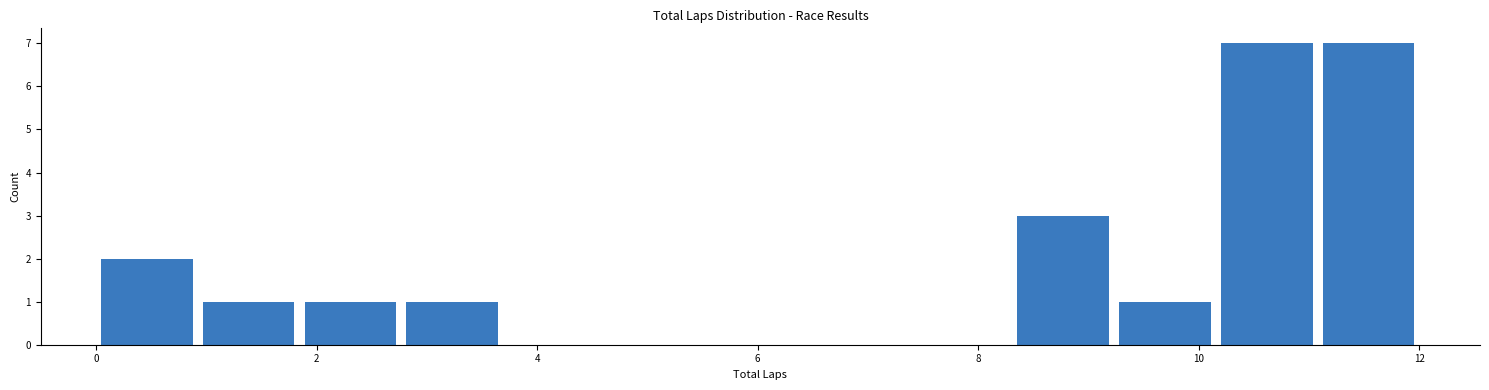

Reading left to right, transcribe this chart: for each bar, give the range it covers on the x-axis and its height. Neither the bar edges nor the heights are printed on the chart, so give them approximately, as read against the axes.

0.0 to 1.0: 2
1.0 to 1.8: 1
1.8 to 2.8: 1
2.8 to 3.6: 1
3.6 to 4.6: 0
4.6 to 5.6: 0
5.6 to 6.4: 0
6.4 to 7.4: 0
7.4 to 8.4: 0
8.4 to 9.2: 3
9.2 to 10.2: 1
10.2 to 11.0: 7
11.0 to 12.0: 7